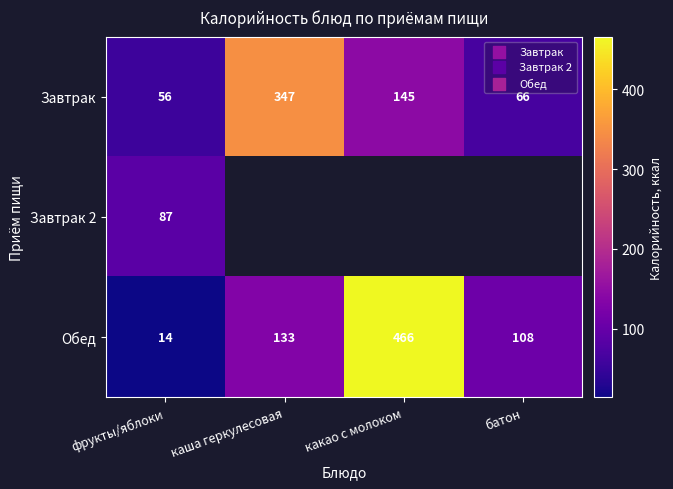

Read the Завтрак value at каша геркулесовая.

347